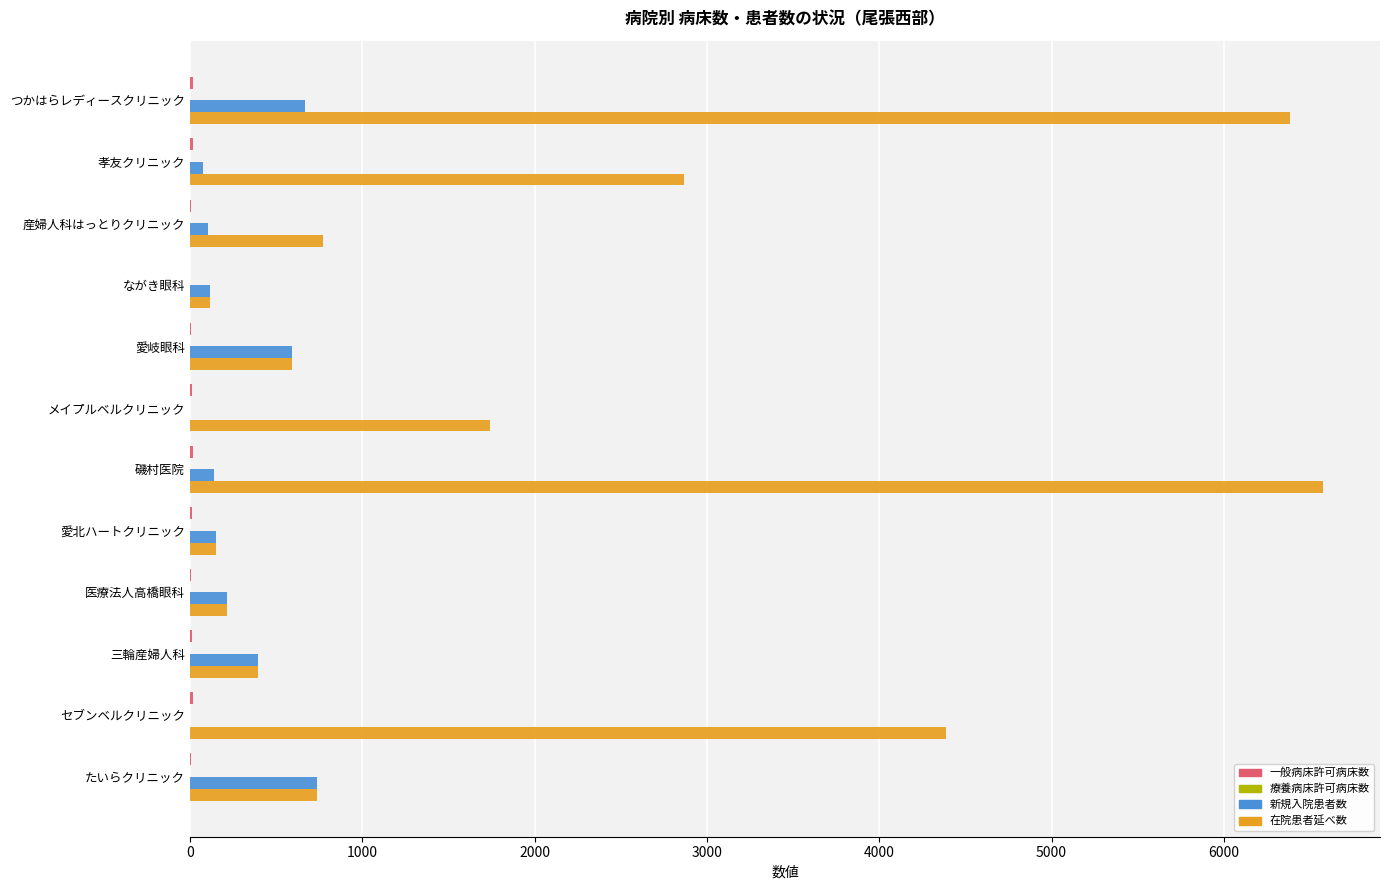

At which label is 在院患者延べ数 closest to 3348?

孝友クリニック